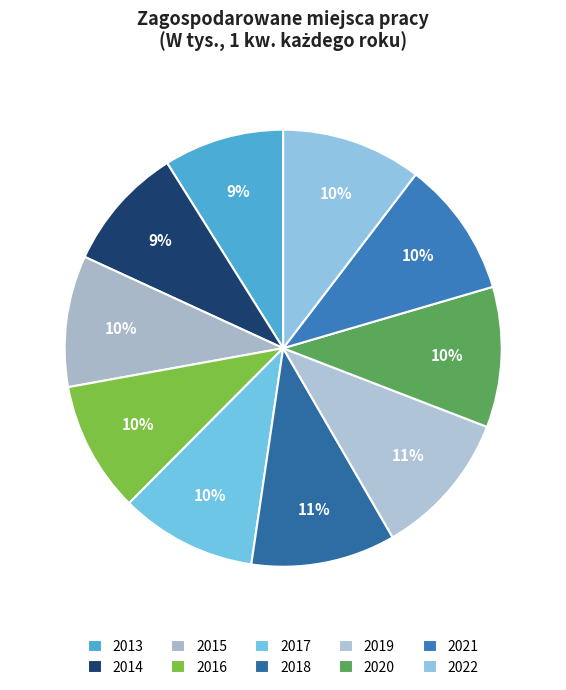

Count the number of slices in the pie.

10